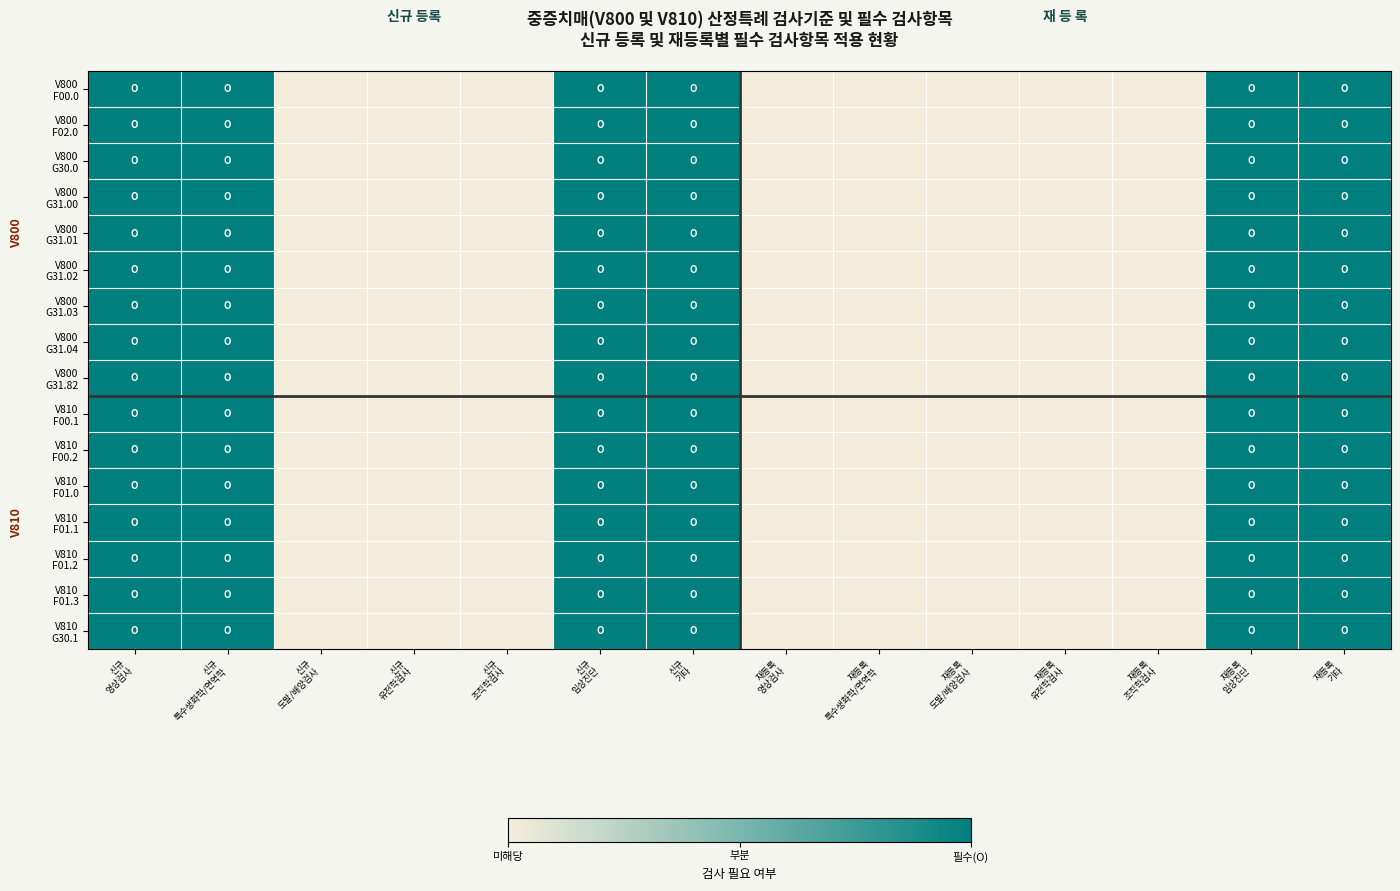

Count the number of data series in this chart.

16